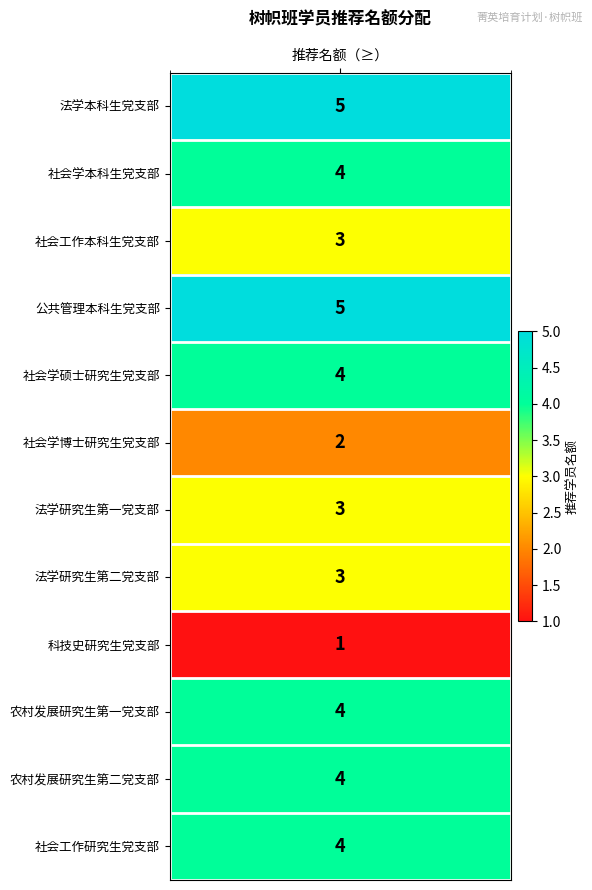

What is the change in value from 社会学博士研究生党支部 to 法学研究生第二党支部?

+1